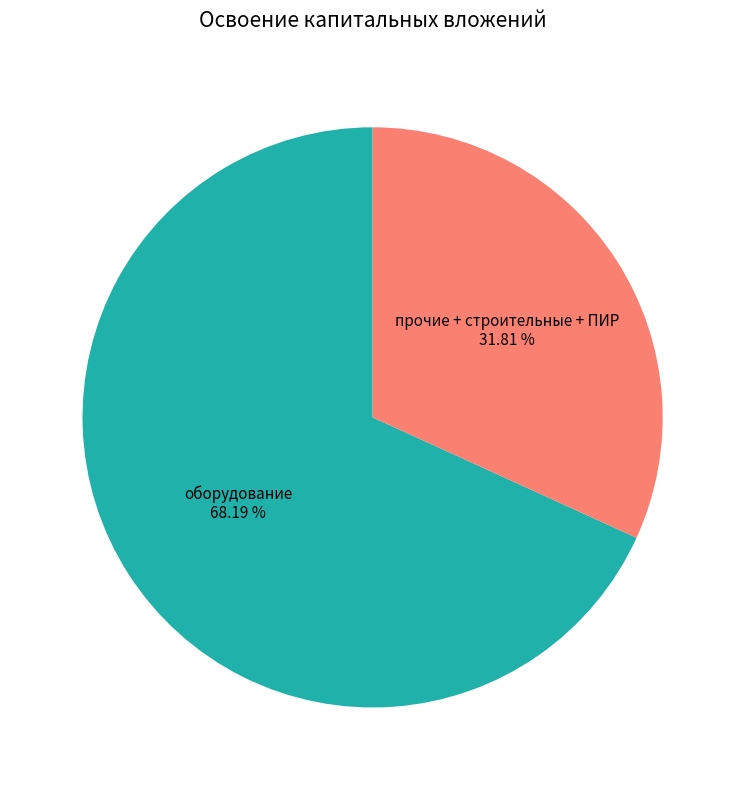

What is the majority slice?

оборудование